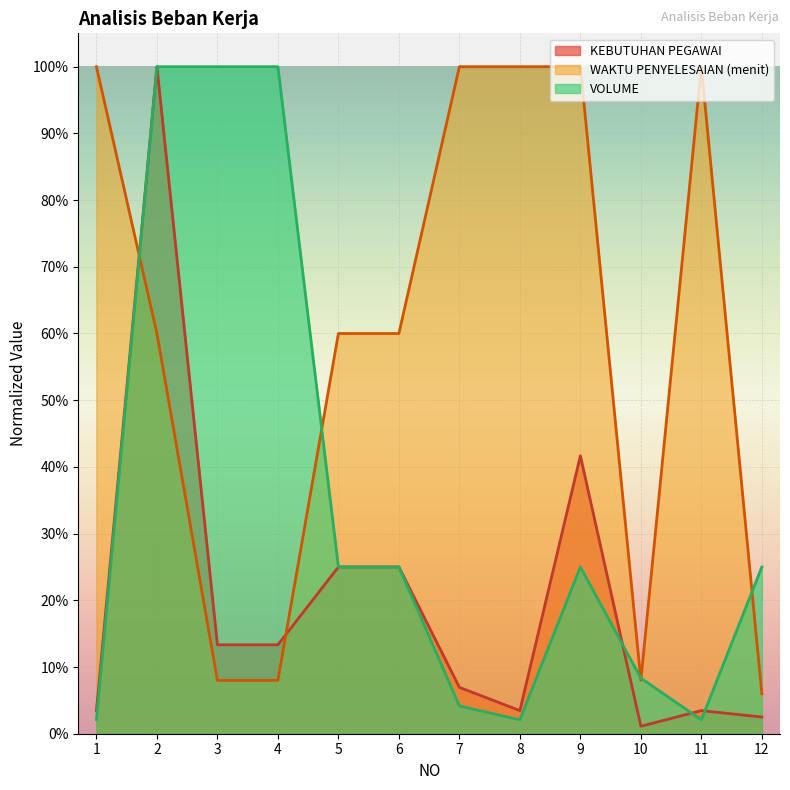

At 5, list the series in order from smallest to largest.

KEBUTUHAN PEGAWAI, VOLUME, WAKTU PENYELESAIAN (menit)